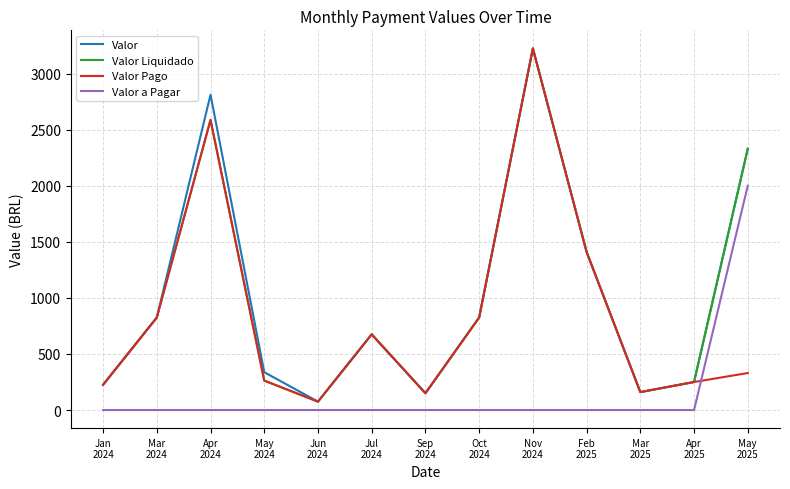

How many series are shown in this chart?

4